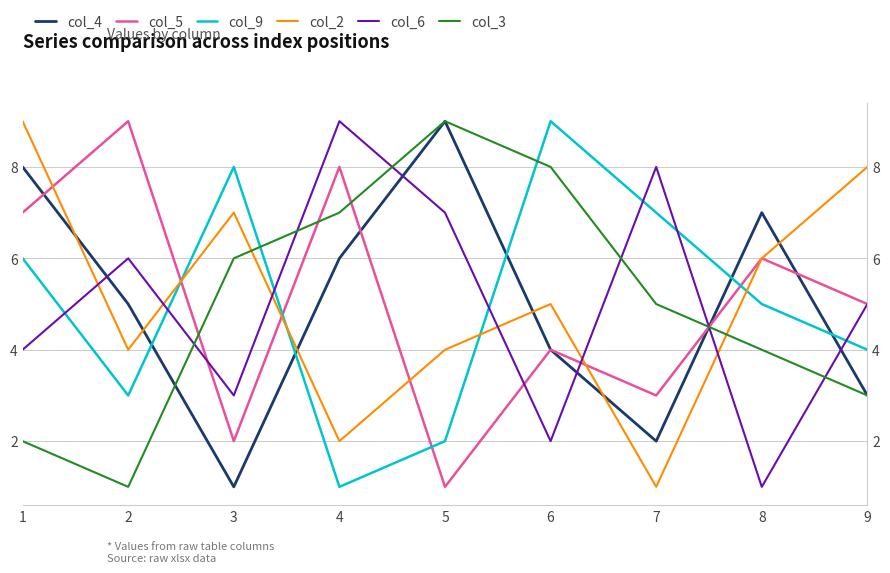

Where is the first local maximum for col_2?

3